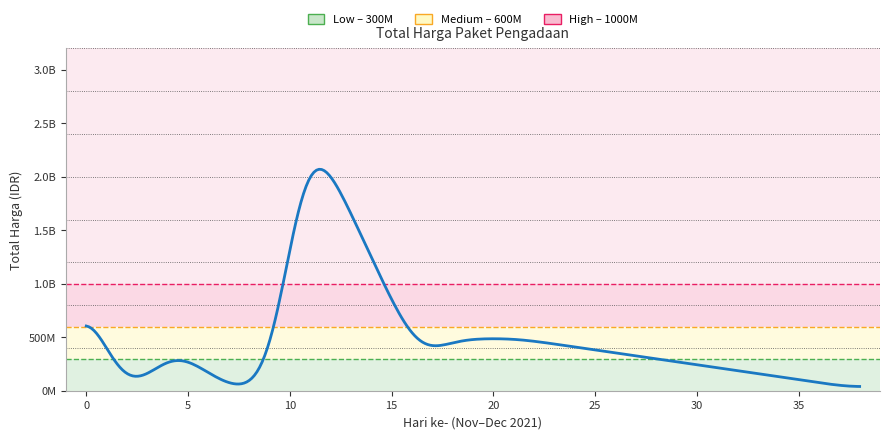

Does the chart display data point markers on the line(s)?

No